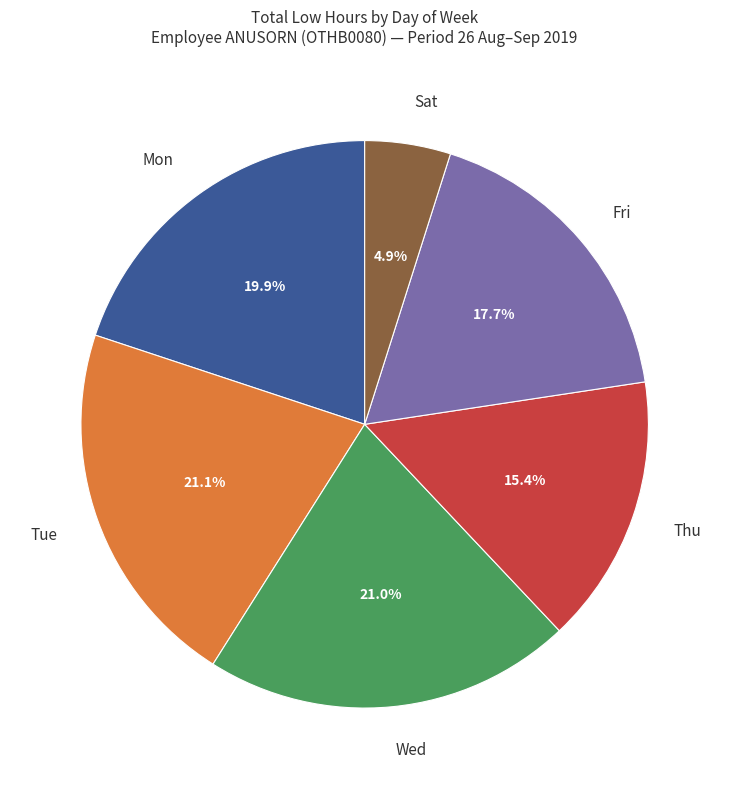

What is the smallest slice in the pie chart?

Sat